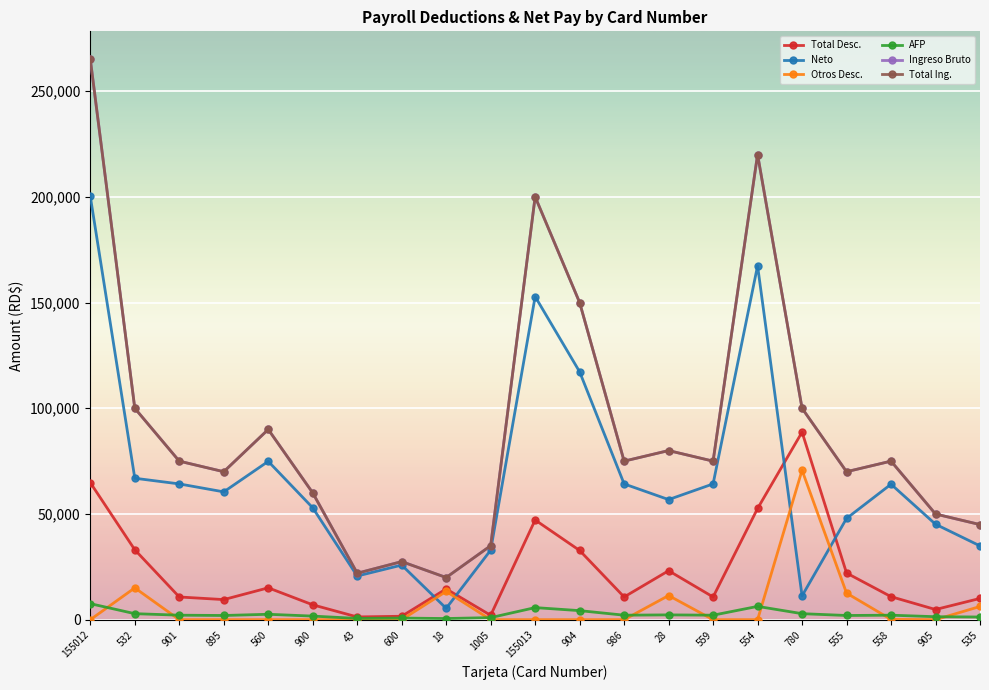

The value of AFP at 155012 is 7605.5. True or false?

True